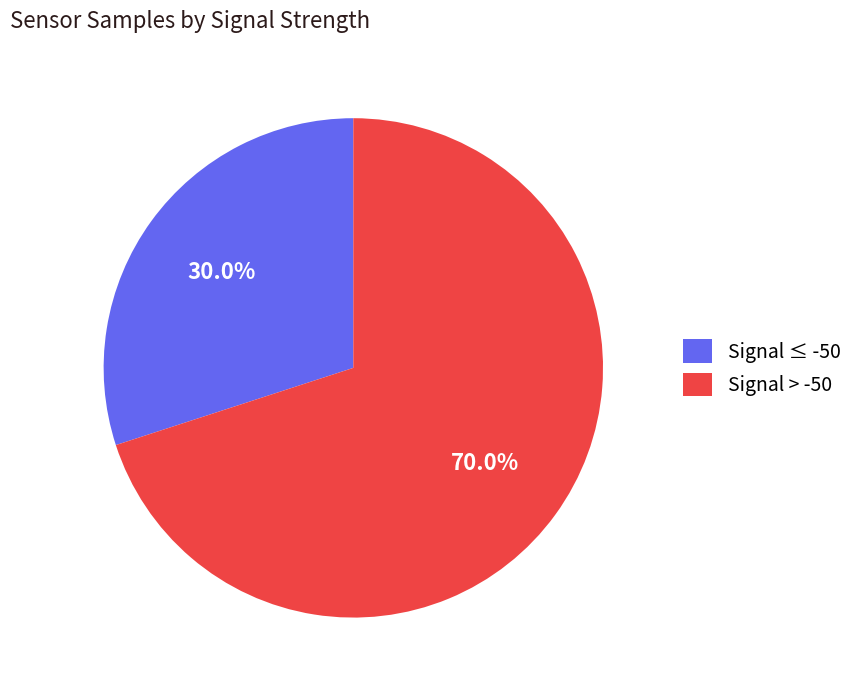

Do Signal > -50 and Signal ≤ -50 together represent more than half of the pie?

Yes